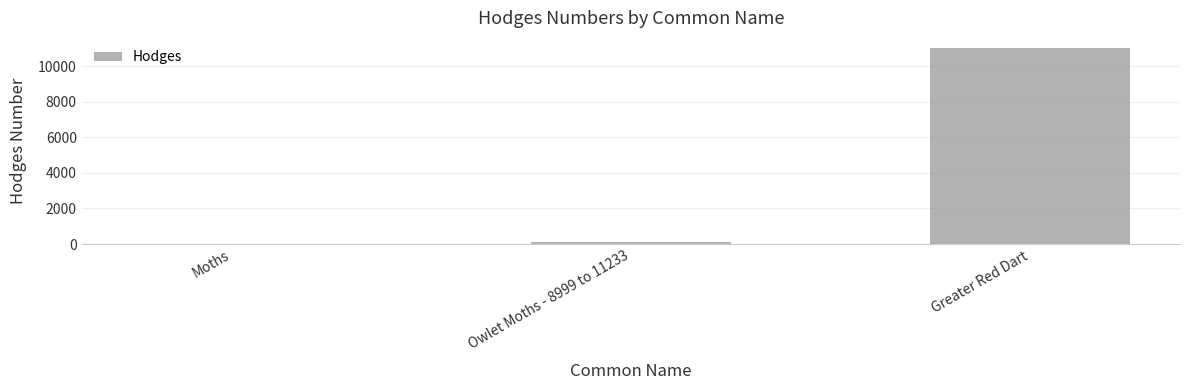

Which has a higher value, Greater Red Dart or Owlet Moths - 8999 to 11233?

Greater Red Dart